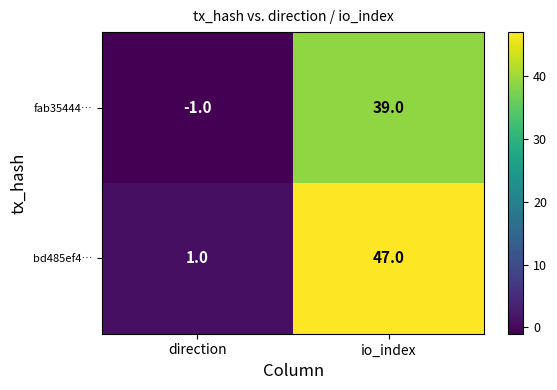

Rank the series by their average value, from highest to lowest.

bd485ef4…, fab35444…